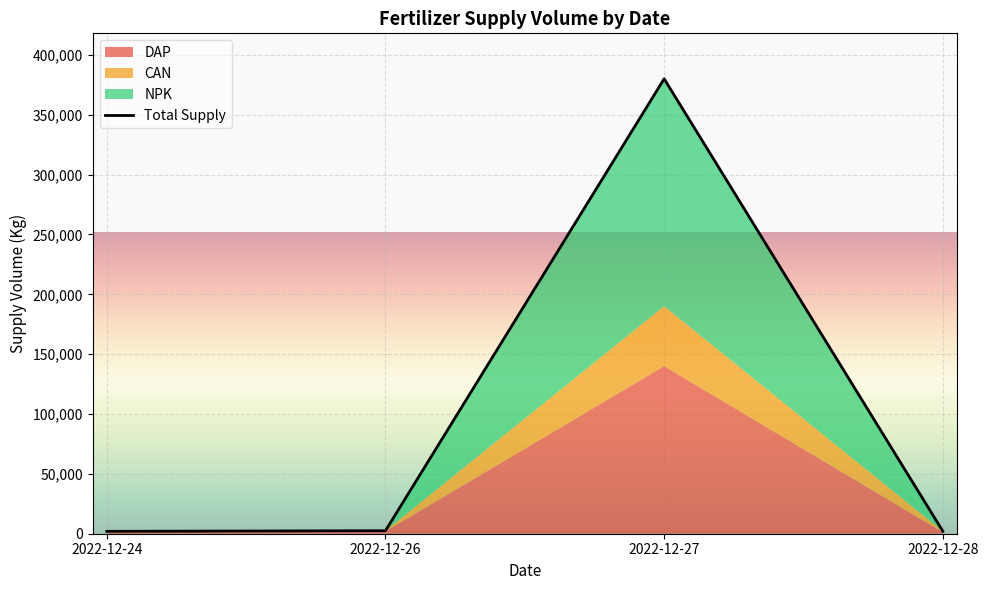

Reading right to left, what are all the values shown in this chart?

2022-12-28=2100	2022-12-27=380000	2022-12-26=2500	2022-12-24=2000